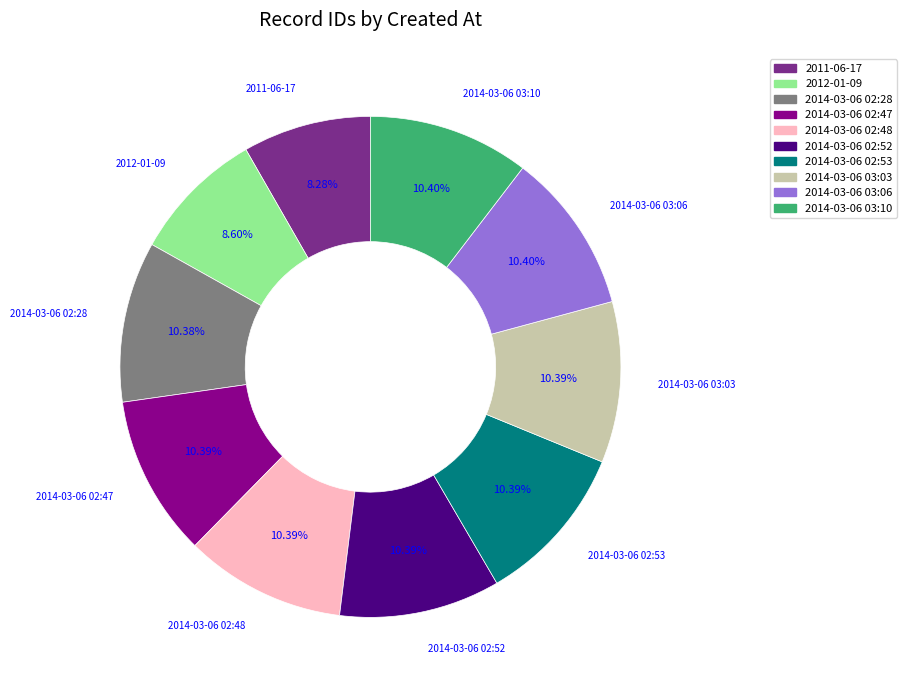

How many segments does this pie chart have?

10